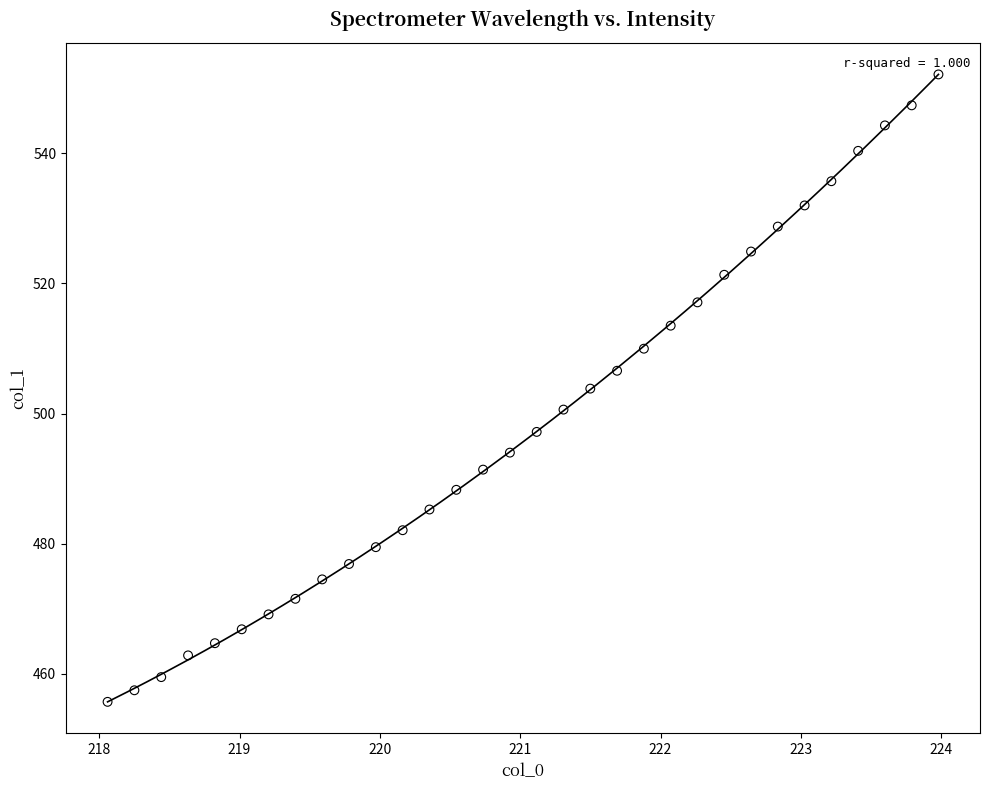

What is the range of X values (max minus min)?

5.9